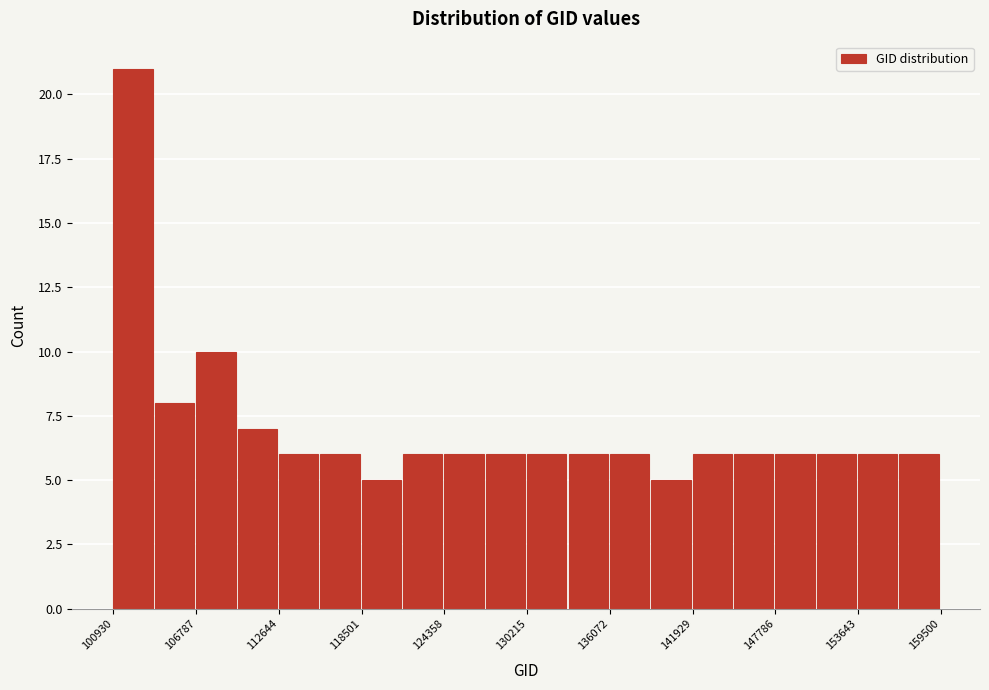

Read against the x-axis, roughly where is the centre of the tallest bar?

102000